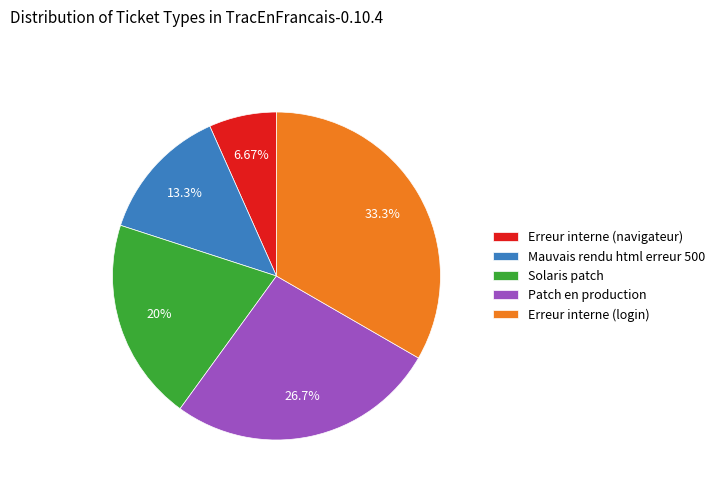

Combined, do Patch en production and Erreur interne (login) account for over 50%?

Yes